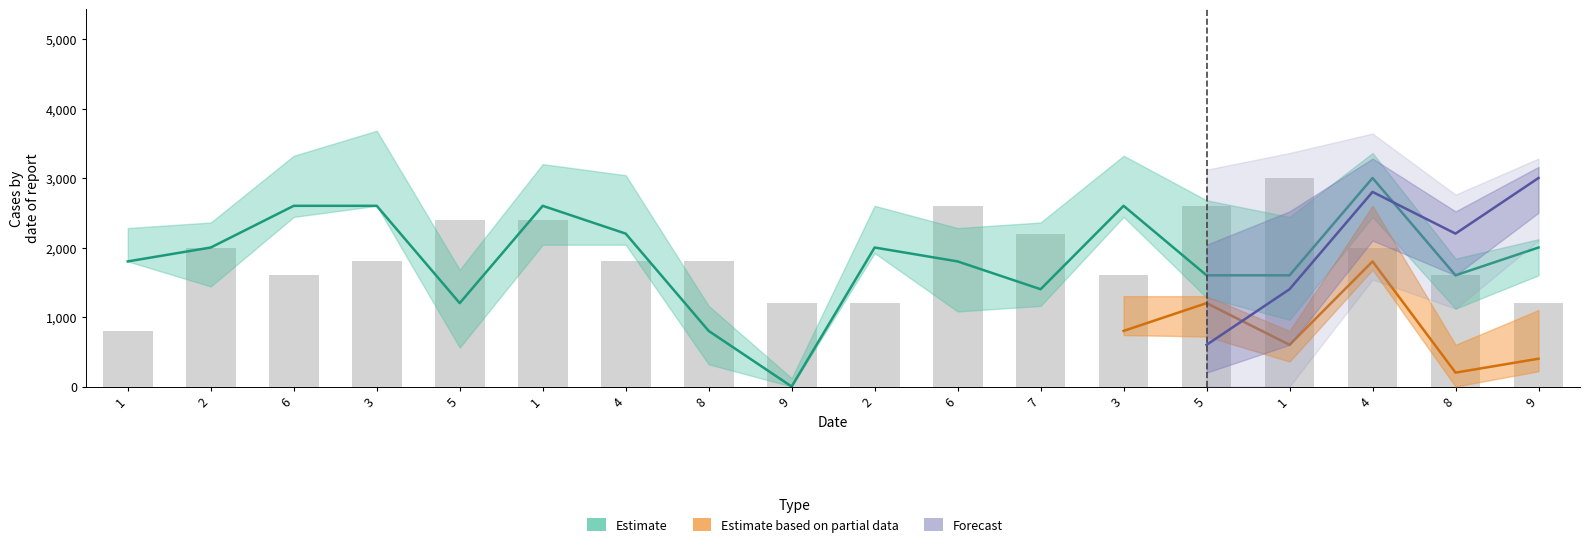

How many data points are less than 1800?

7